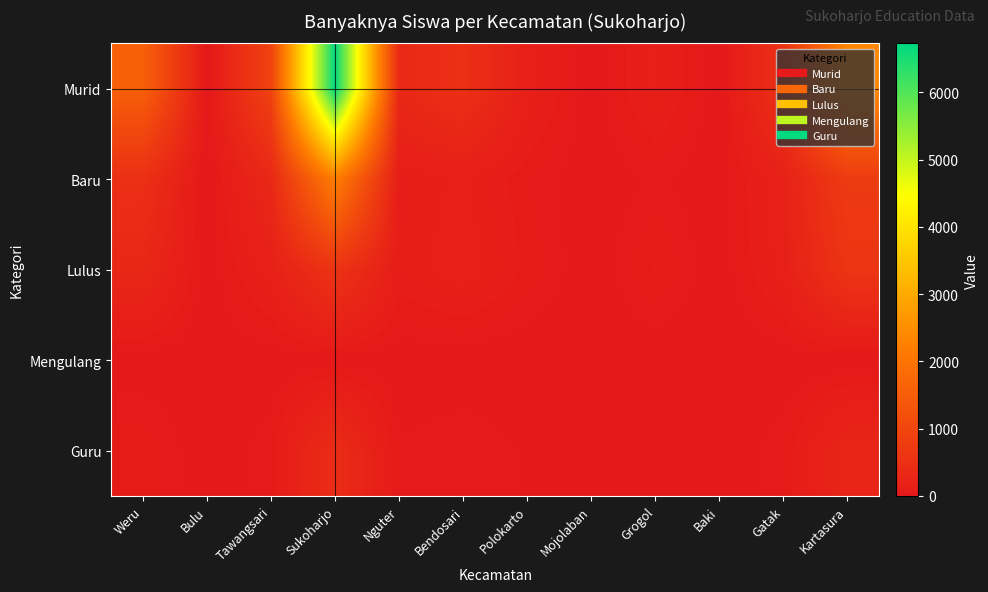

At which category is the sum across all series the highest?

Sukoharjo